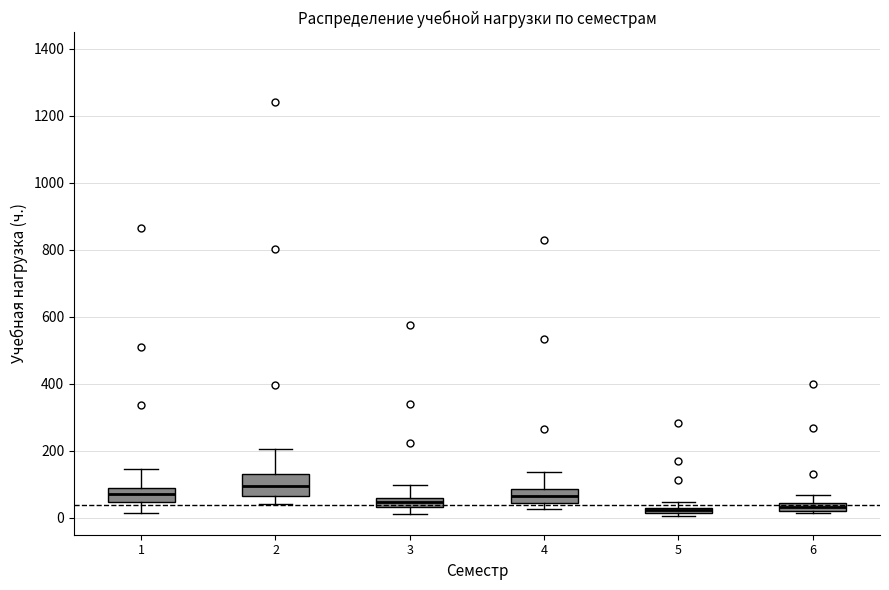

Where does the median line of the box at x = 1 sit on the y-axis? The values are not printed on the chart, so give them approximately, as read against the axis.

80